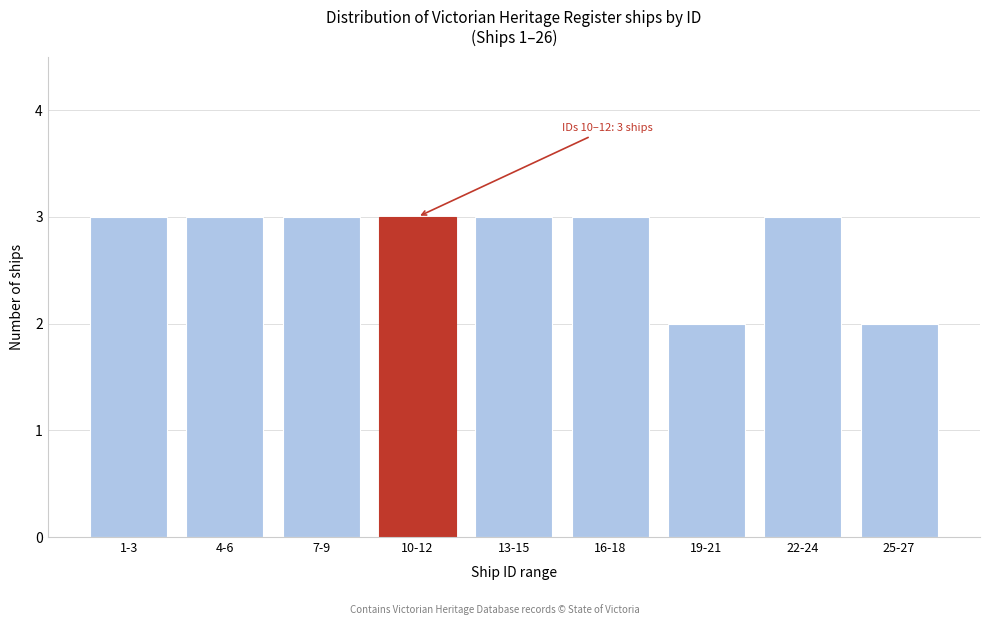

Reading left to right, what are all the values shown in this chart?

1-3=3	4-6=3	7-9=3	10-12=3	13-15=3	16-18=3	19-21=2	22-24=3	25-27=2